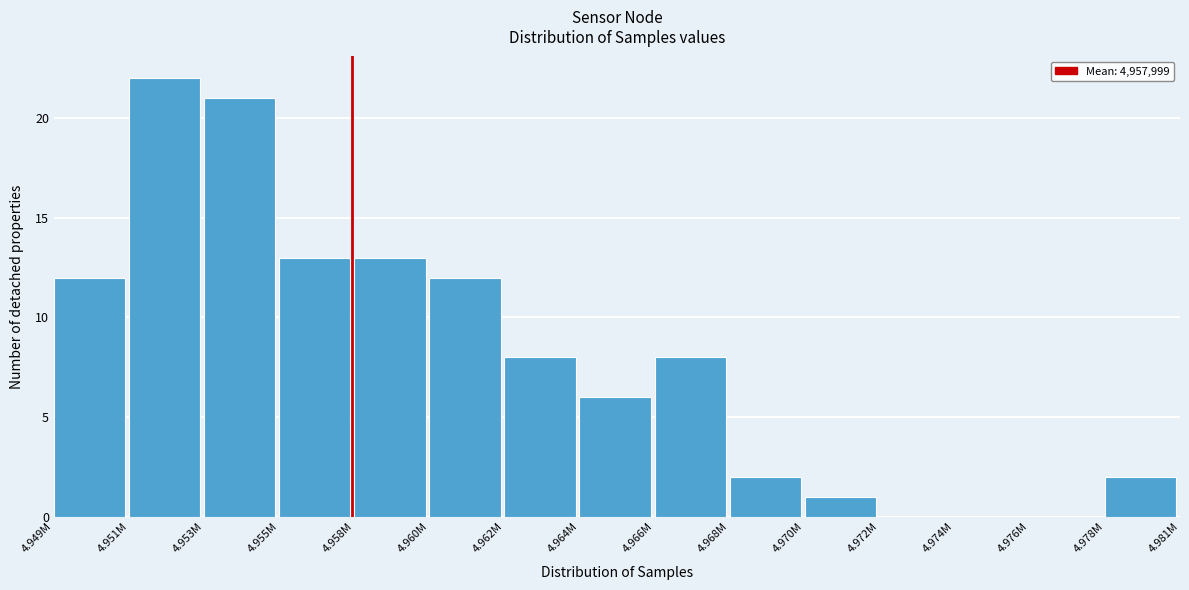

Reading left to right, what are all the values shown in this chart?

4.949M=12	4.951M=22	4.953M=21	4.955M=13	4.958M=13	4.960M=12	4.962M=8	4.964M=6	4.966M=8	4.968M=2	4.970M=1	4.972M=0	4.974M=0	4.976M=0	4.978M=2